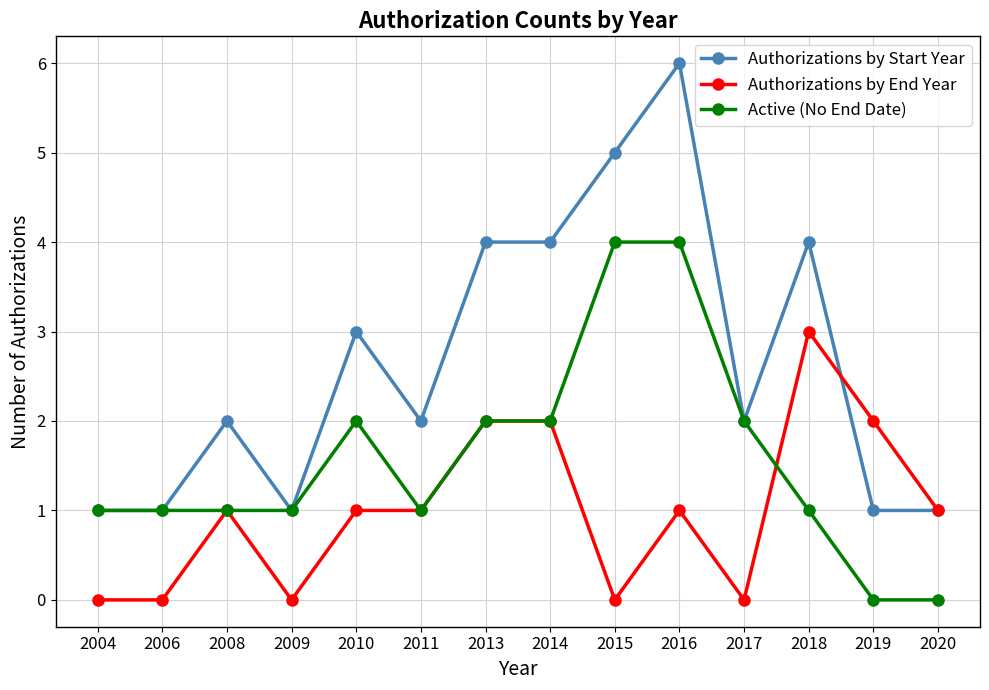

What is the total value across all series at 2019?

3